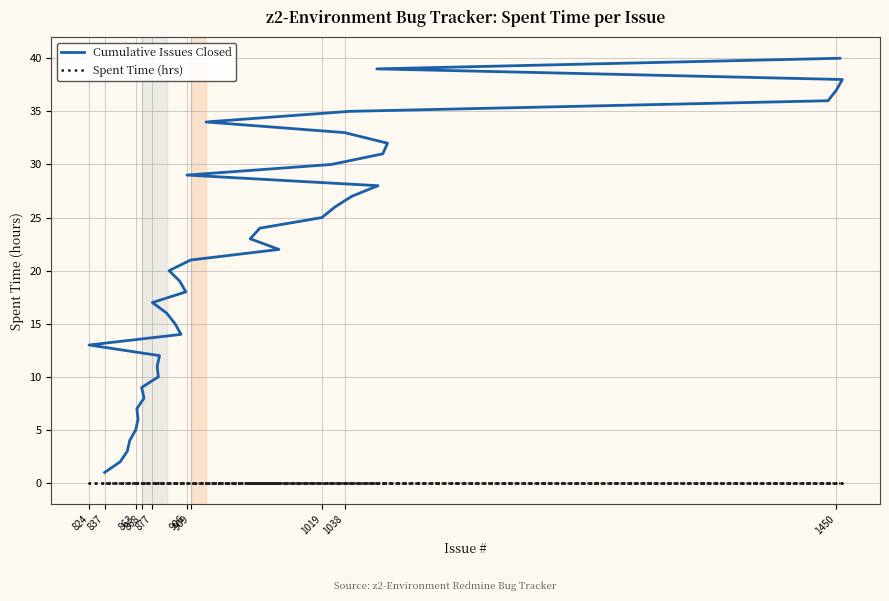

Which series has the largest total across all categories?

Cumulative Issues Closed